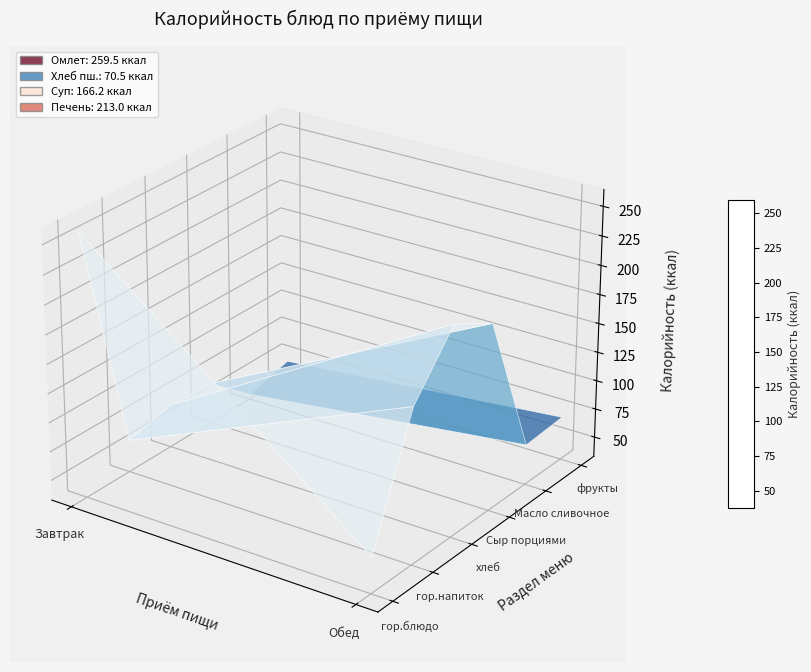

What is the total value across all series at хлеб?

70.5